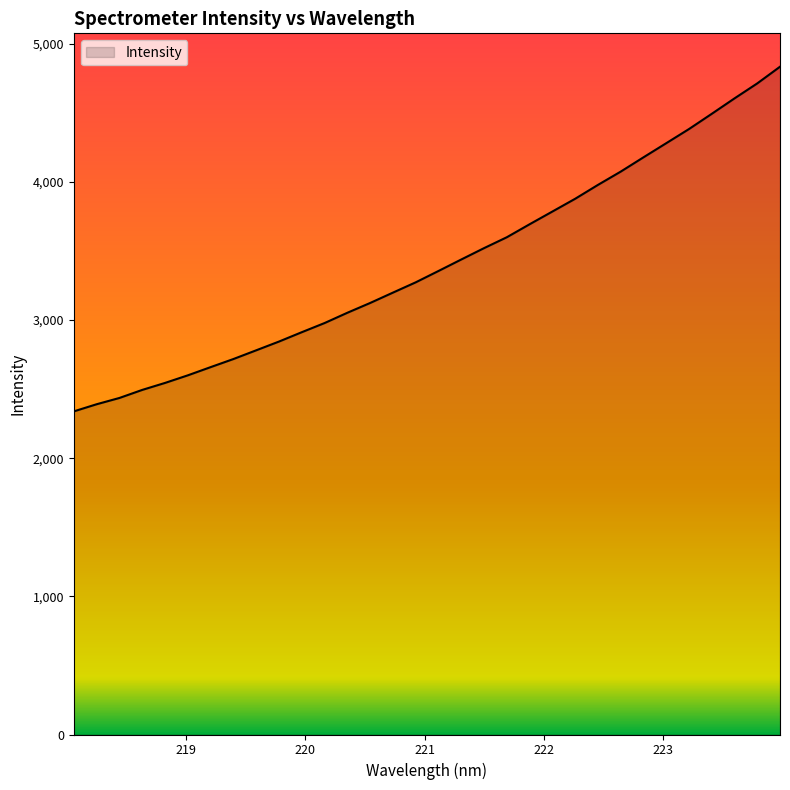

What is the smallest value displayed?

2338.4